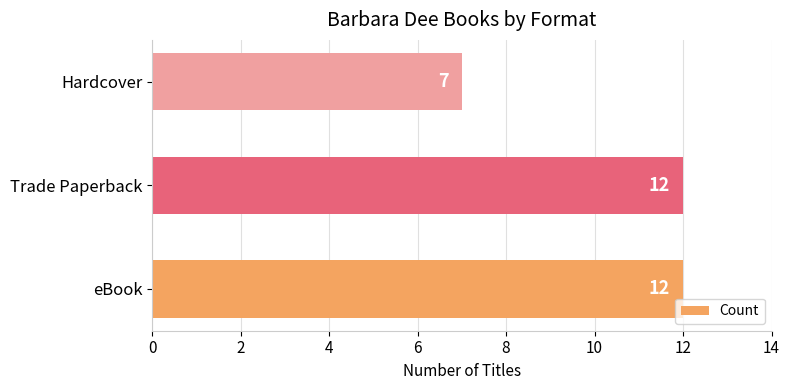

How many data points are less than 12?

1